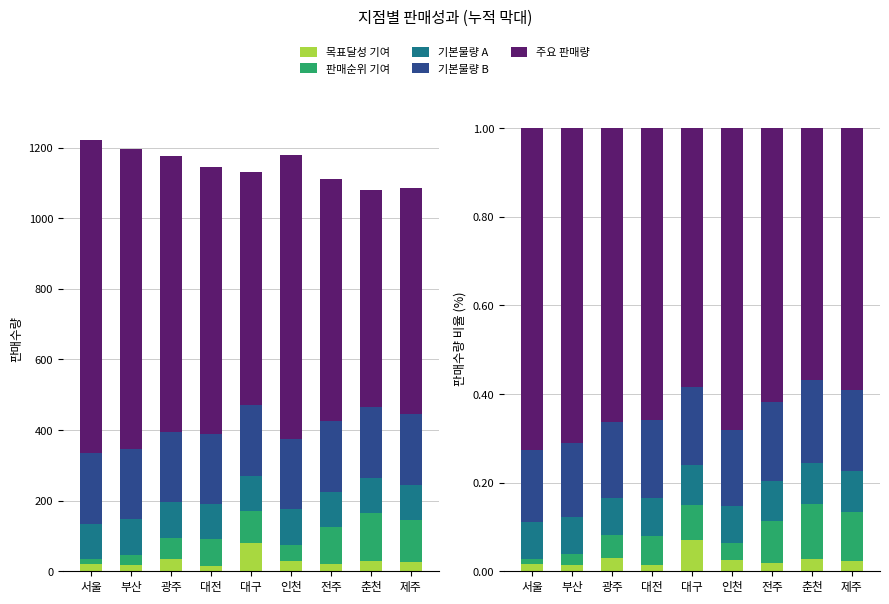

The 판매순위 기여 series shows 0.1 at 제주. True or false?

True